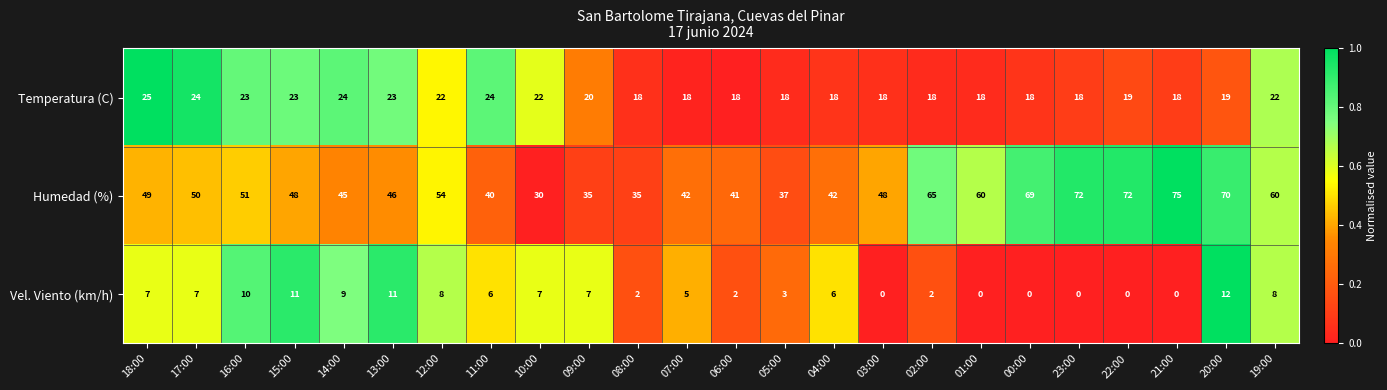

At 00:00, list the series in order from largest to smallest.

Humedad (%), Temperatura (C), Vel. Viento (km/h)